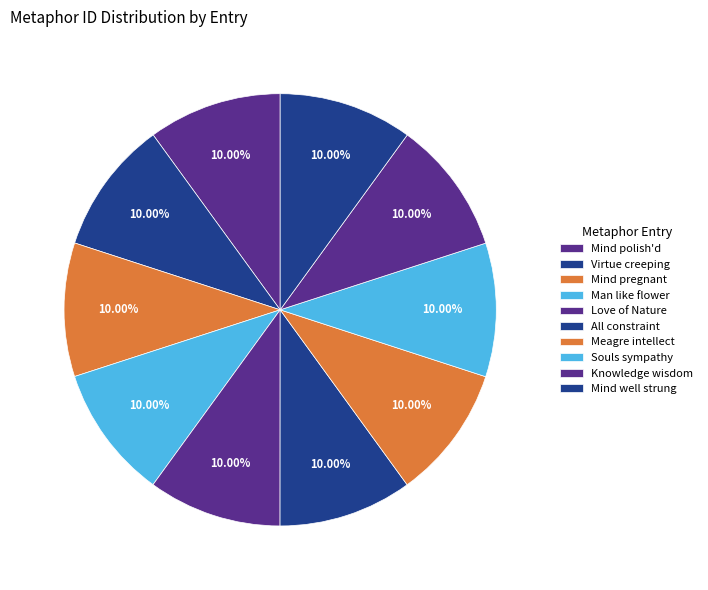

How many segments does this pie chart have?

10